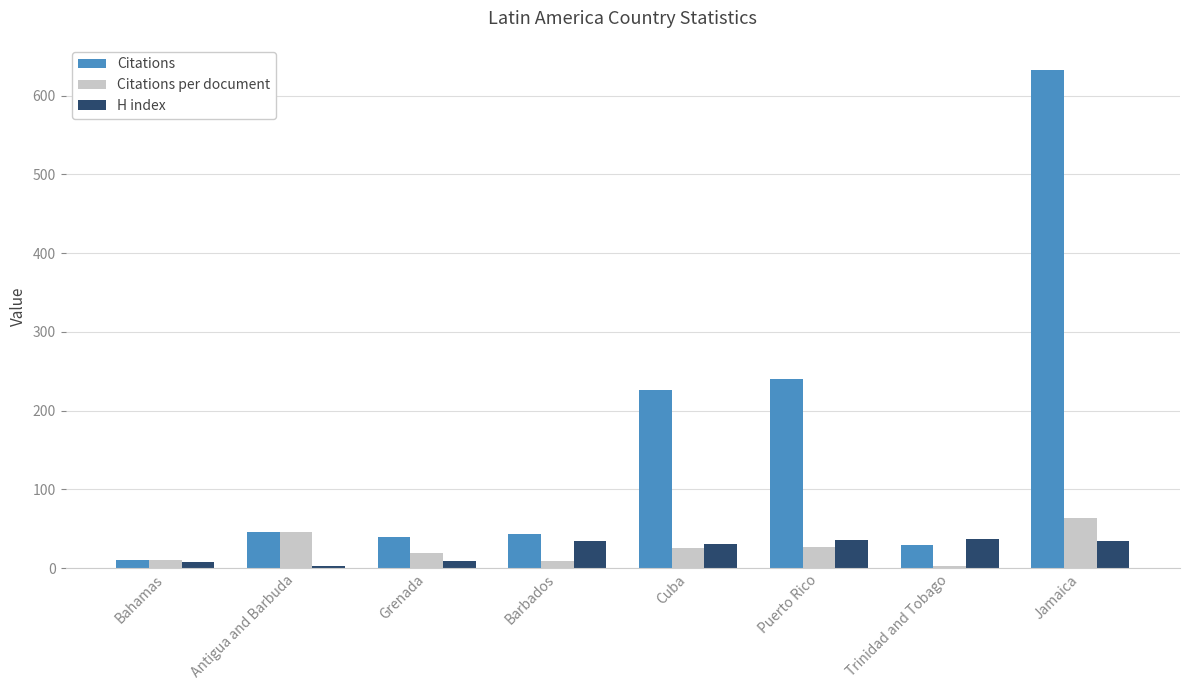

At how many categories does at least one series exceed 173?

3